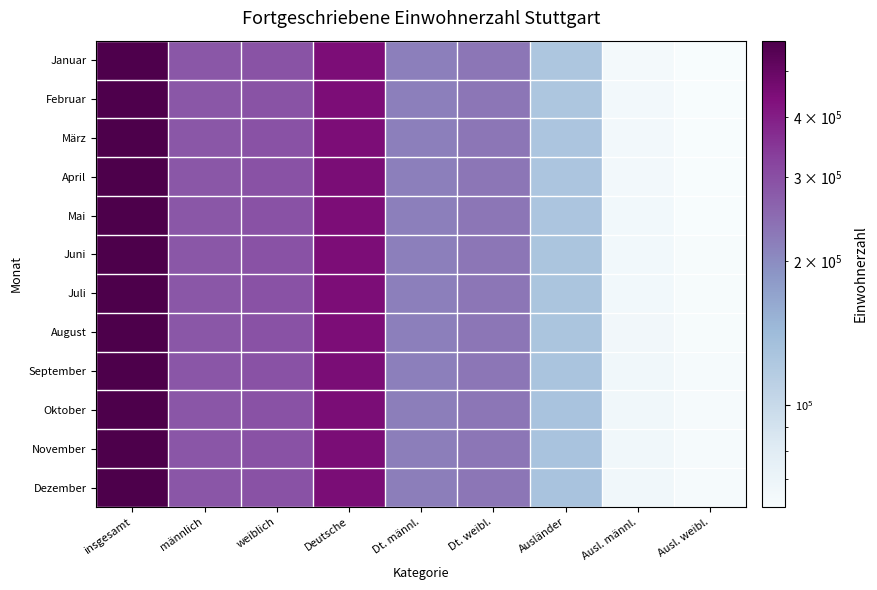

At how many categories does at least one series exceed 439974?

2